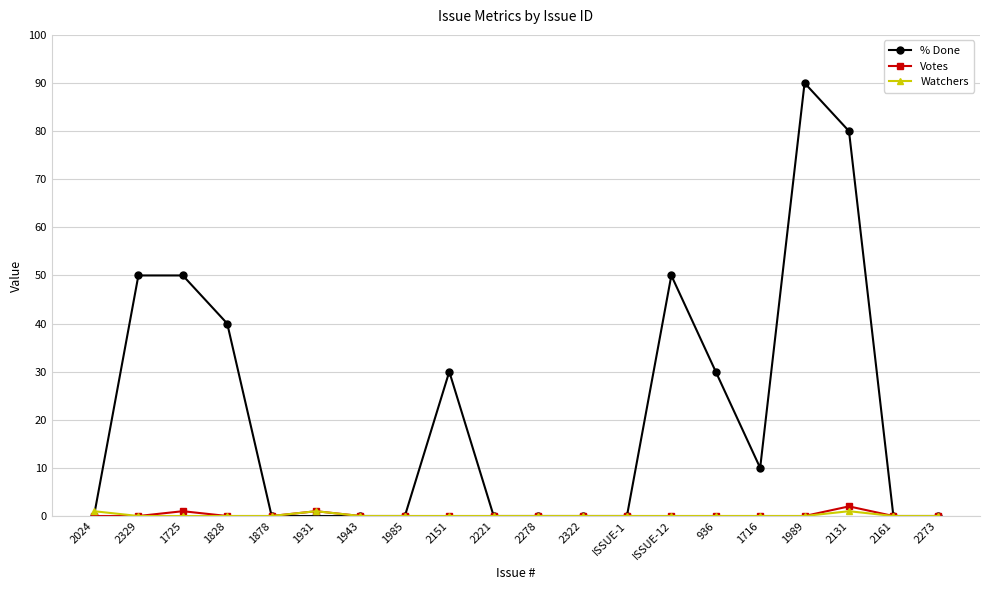

Is it true that % Done equals 0 at 2322?

True